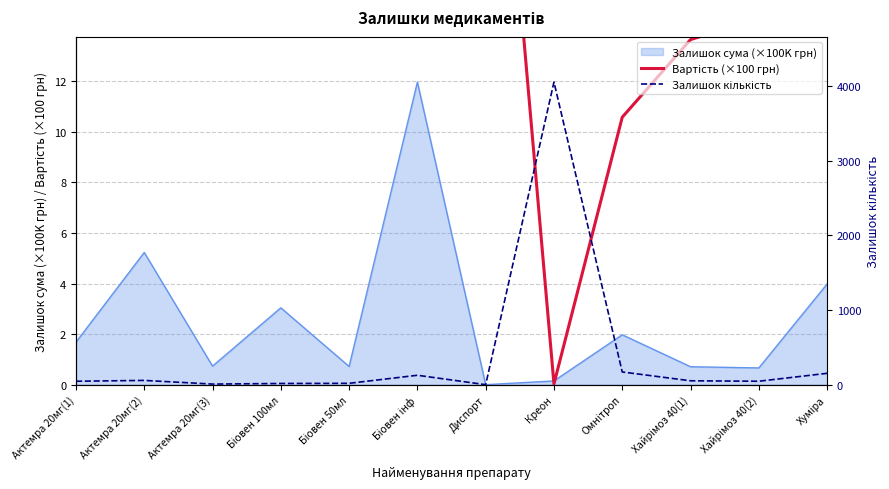

Is it true that Залишок кількість equals 0.0 at Диспорт?

True